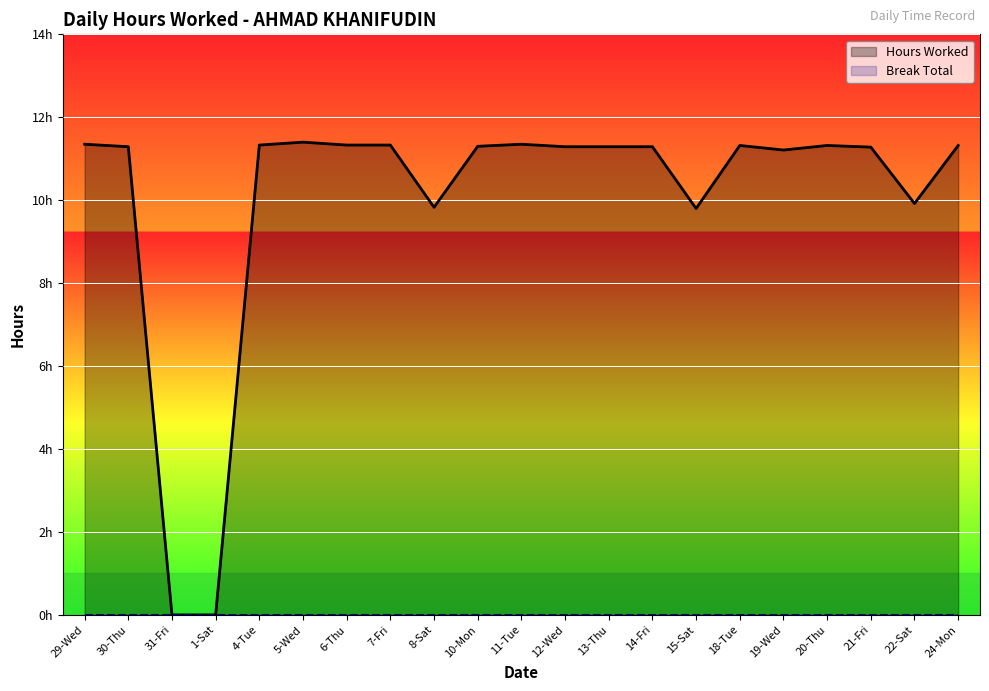

The value of Hours Worked at 12-Wed is 6.3. True or false?

False